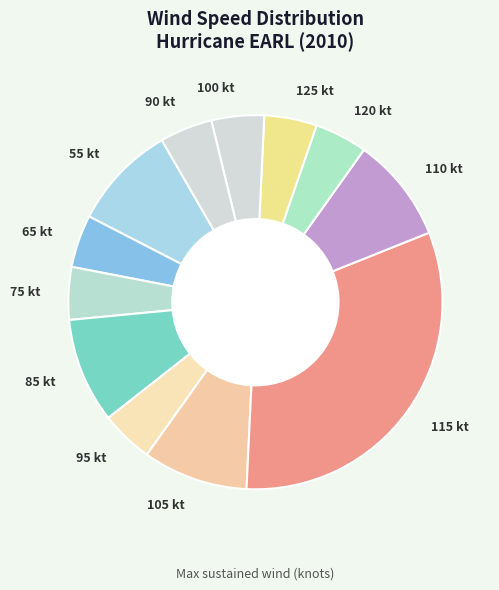

Is the sum of 75 kt and 105 kt greater than half?

No